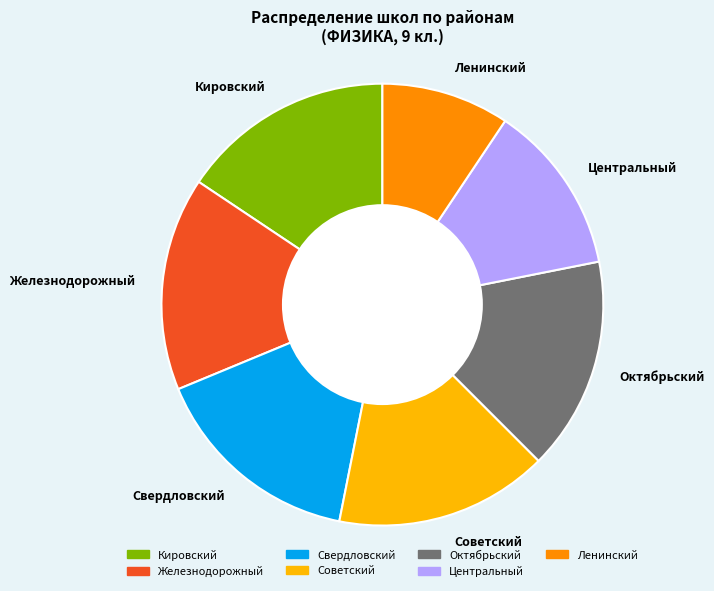

Is it true that Советский is 2% of the pie?

False